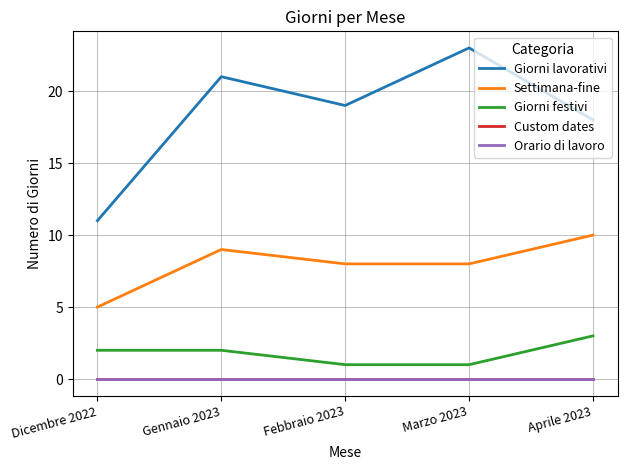

What is the label of the 3rd point from the left?

Febbraio 2023